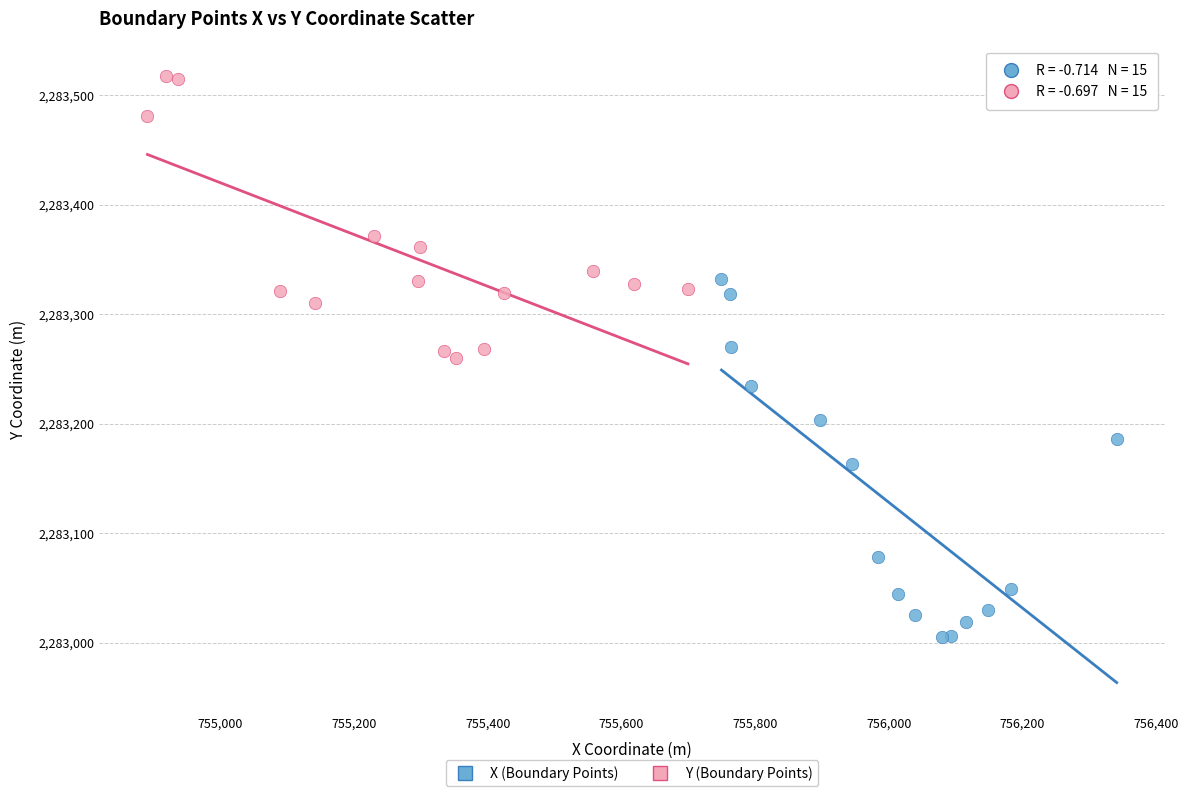

Which series reaches the maximum Y coordinate?

Y (Boundary Points)